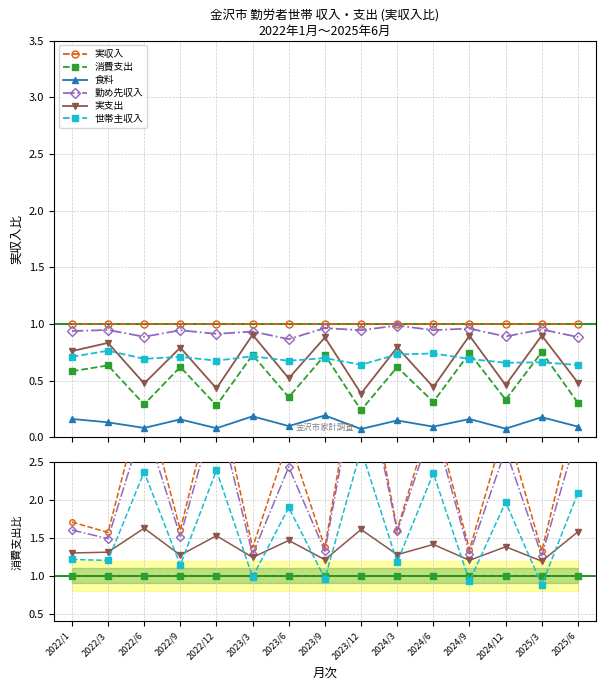

At how many categories does at least one series exceed 1?

15